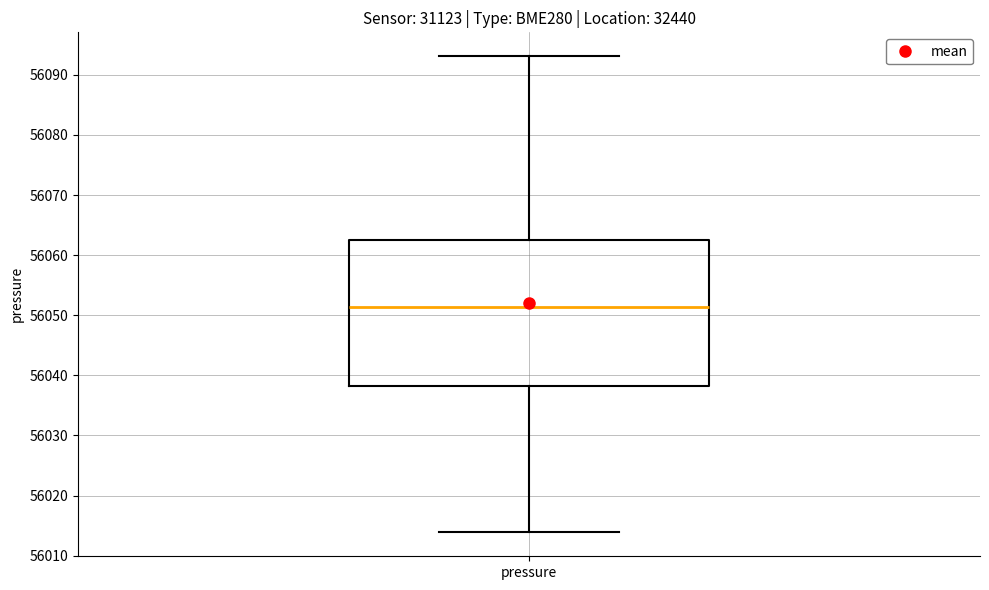

Where is the lower edge of the box for pressure on the y-axis? The values are not printed on the chart, so give them approximately, as read against the axis.

56038